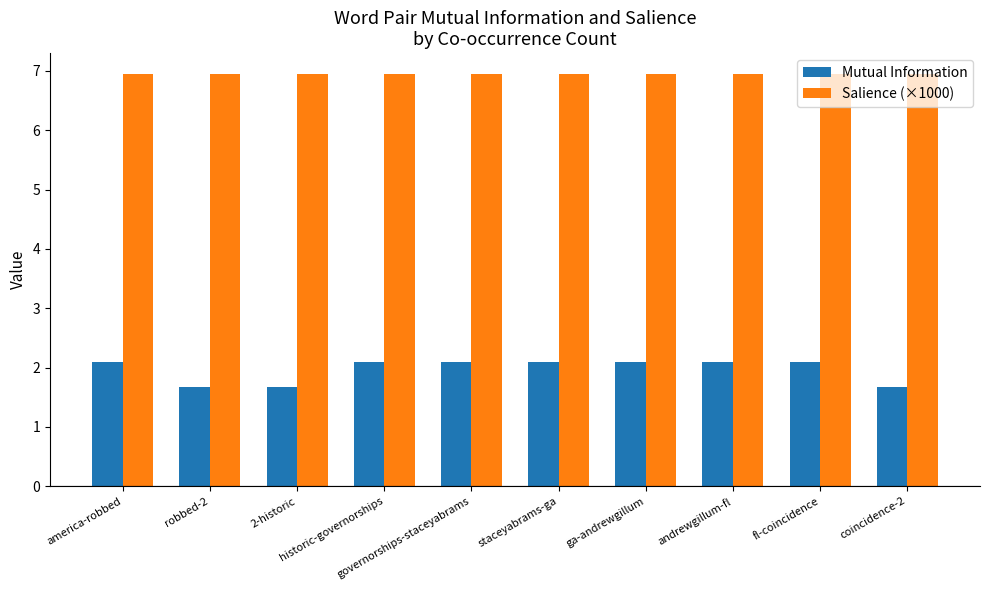

What position from the right is america-robbed?

10